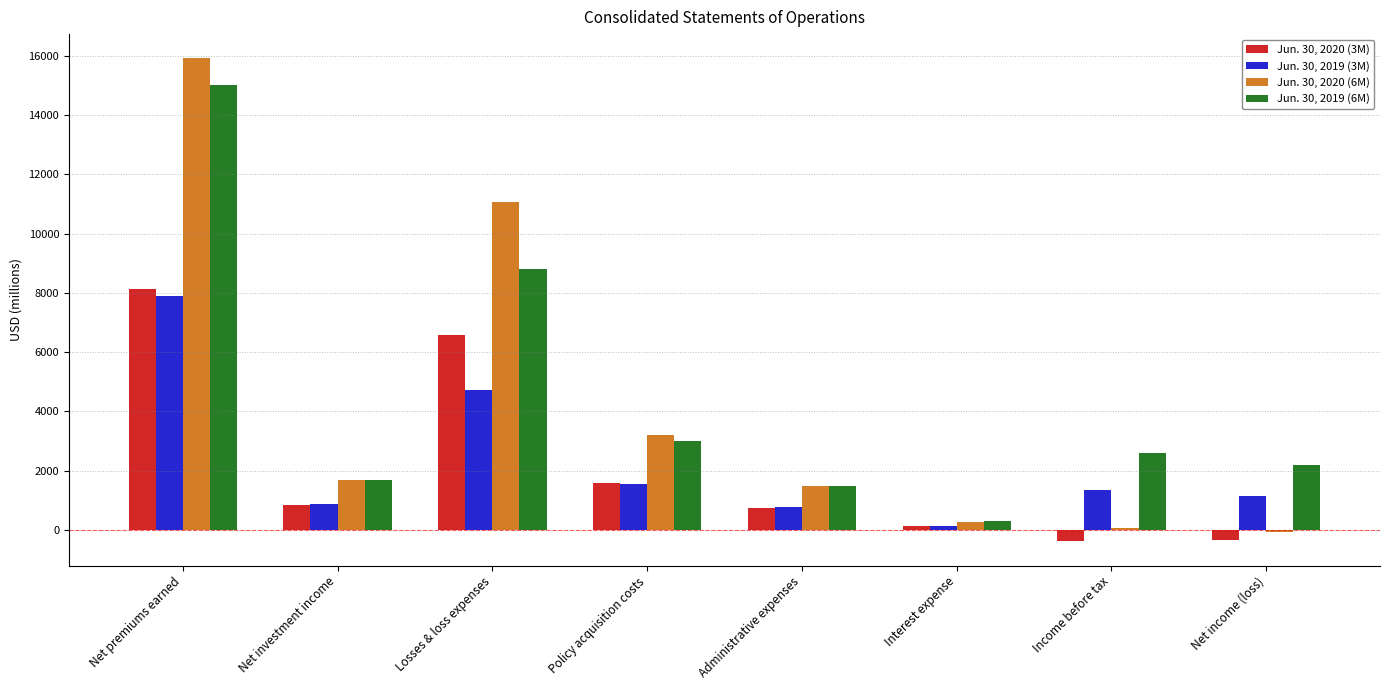

Which series has the widest spread of values?

Jun. 30, 2020 (6M)